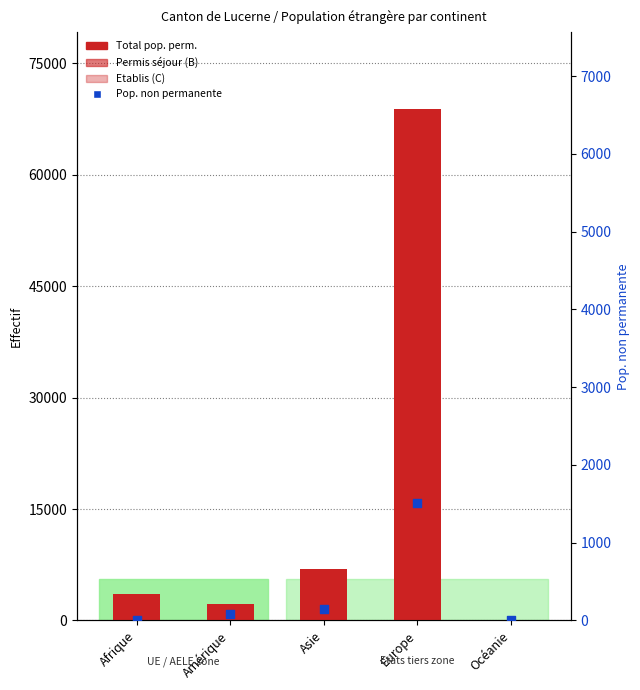

Which series reaches the minimum Y coordinate?

Pop. non permanente